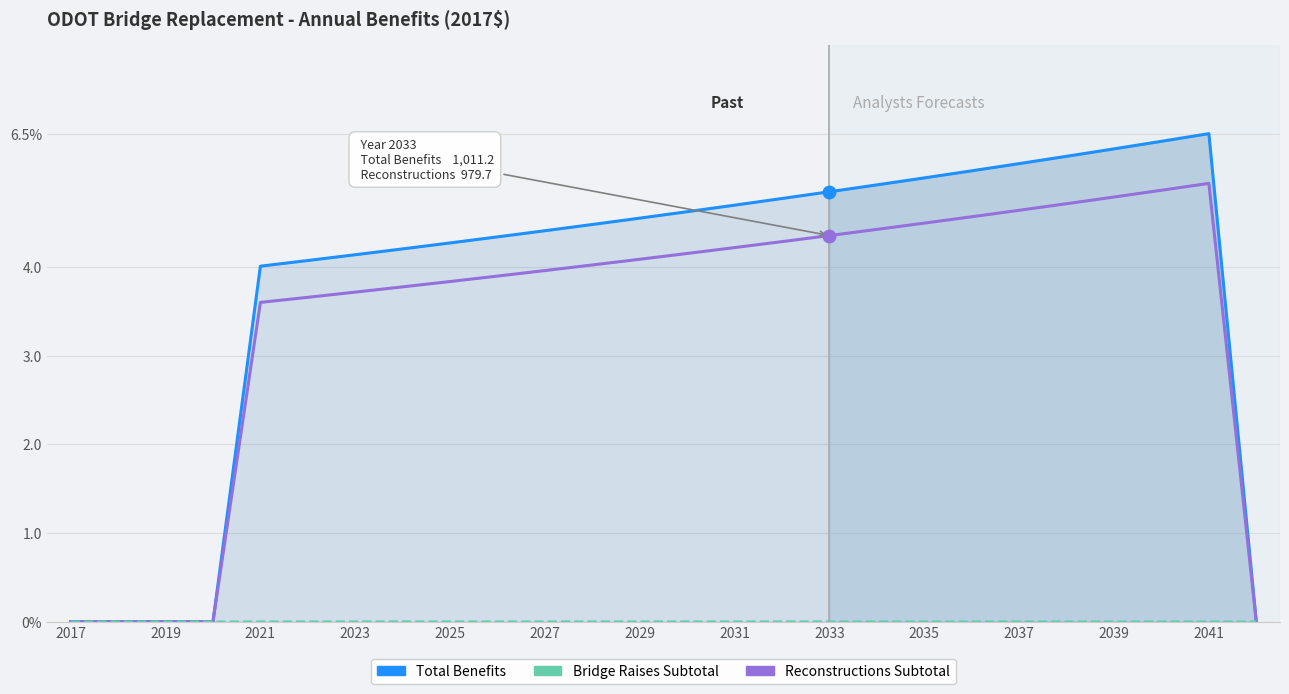

True or false: Reconstructions Subtotal and Bridge Raises Subtotal intersect in this chart.

False